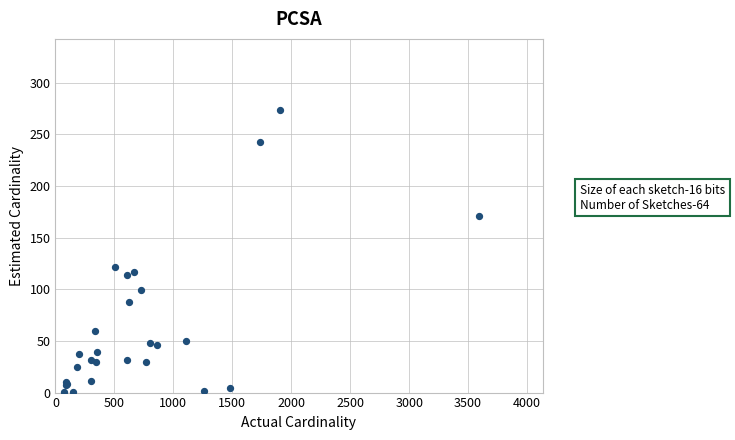

What Y value in the scatter plot is closest to 137?

122